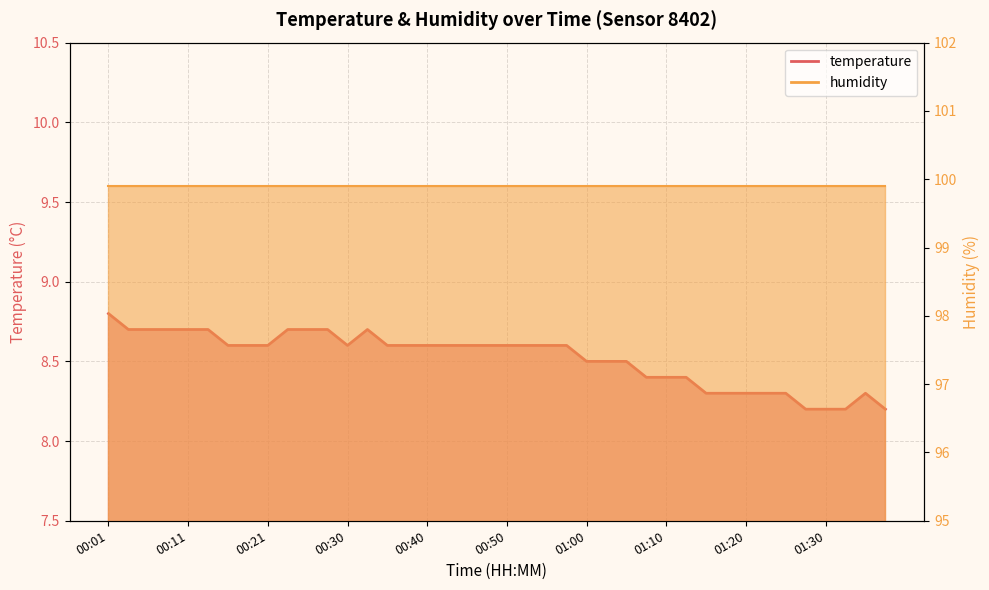

Reading left to right, what are all the values shown in this chart?

00:01=8.8	00:03=8.7	00:06=8.7	00:08=8.7	00:11=8.7	00:13=8.7	00:16=8.6	00:18=8.6	00:21=8.6	00:23=8.7	00:26=8.7	00:28=8.7	00:30=8.6	00:33=8.7	00:35=8.6	00:38=8.6	00:40=8.6	00:43=8.6	00:45=8.6	00:48=8.6	00:50=8.6	00:53=8.6	00:55=8.6	00:57=8.6	01:00=8.5	01:02=8.5	01:05=8.5	01:07=8.4	01:10=8.4	01:12=8.4	01:15=8.3	01:17=8.3	01:20=8.3	01:22=8.3	01:25=8.3	01:27=8.2	01:30=8.2	01:32=8.2	01:34=8.3	01:37=8.2